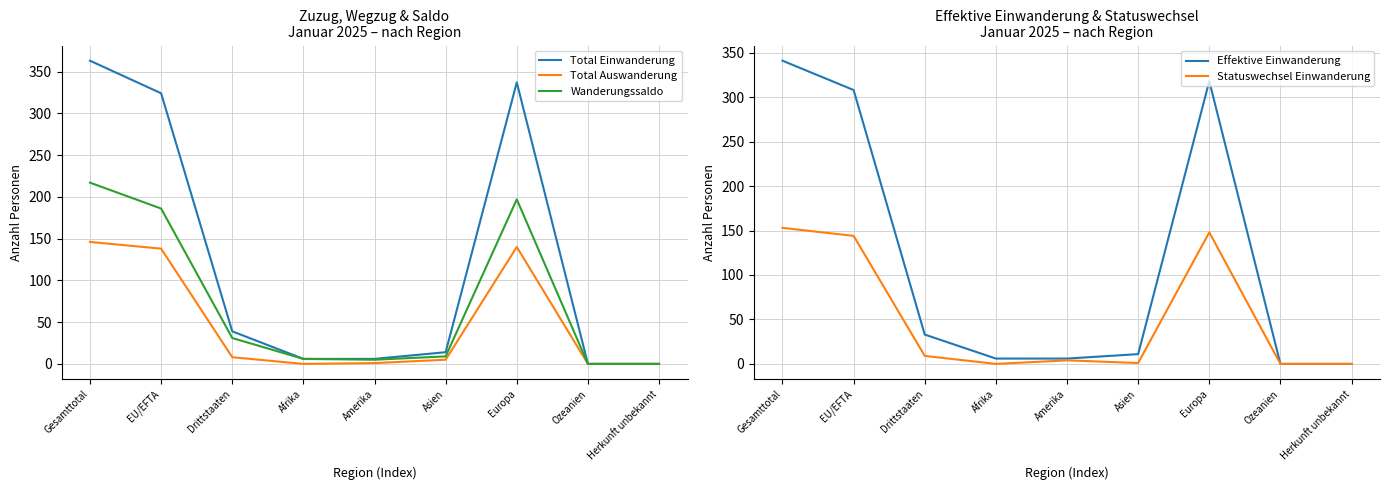

What is the label of the 1st point from the right?

Herkunft unbekannt